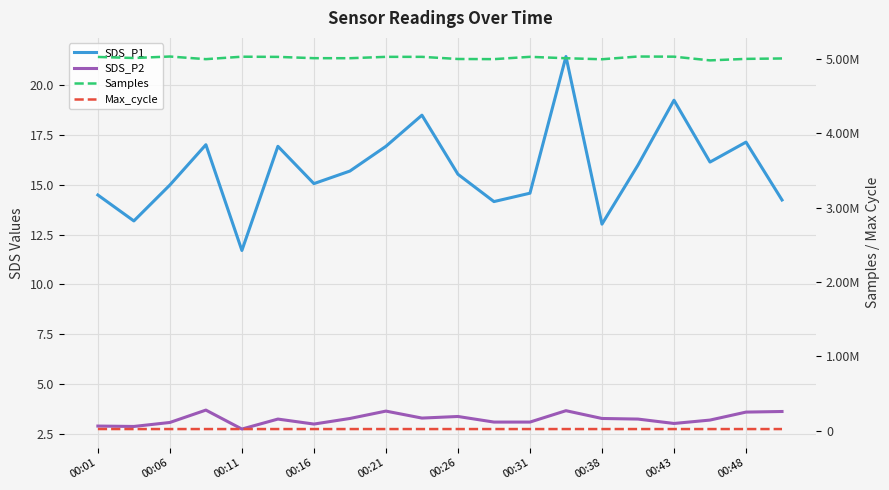

What is the total value across all series at 13?

5031816.1